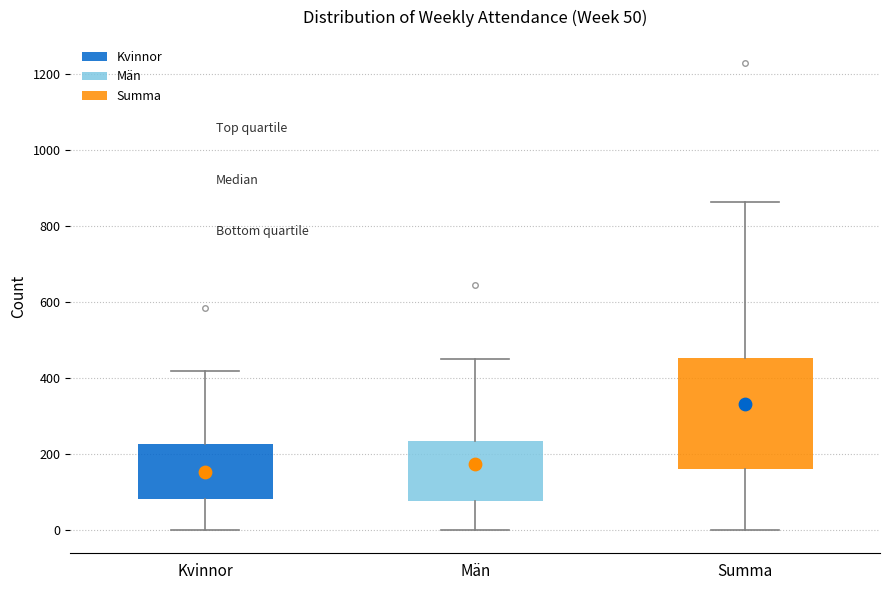

Comparing the boxes themselves (not the whiskers), which one is the tallest?

Summa